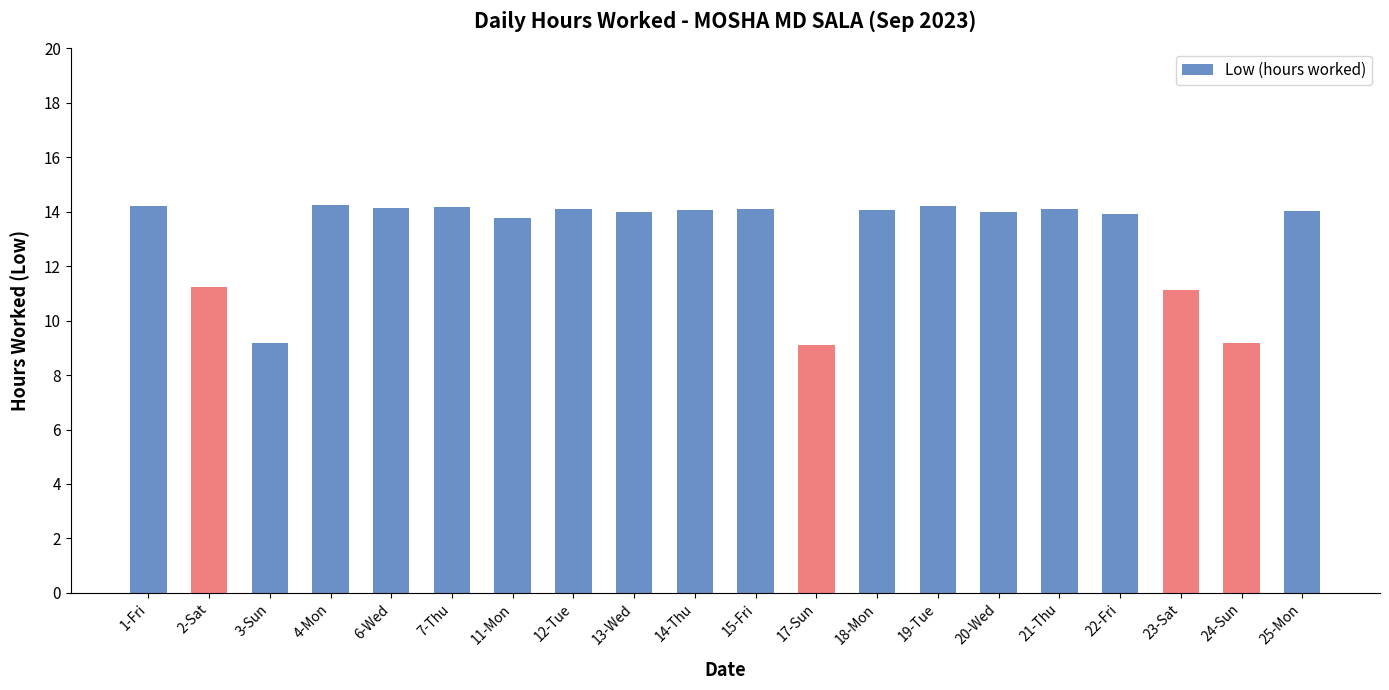

What is the change in value from 2-Sat to 12-Tue?

+2.9